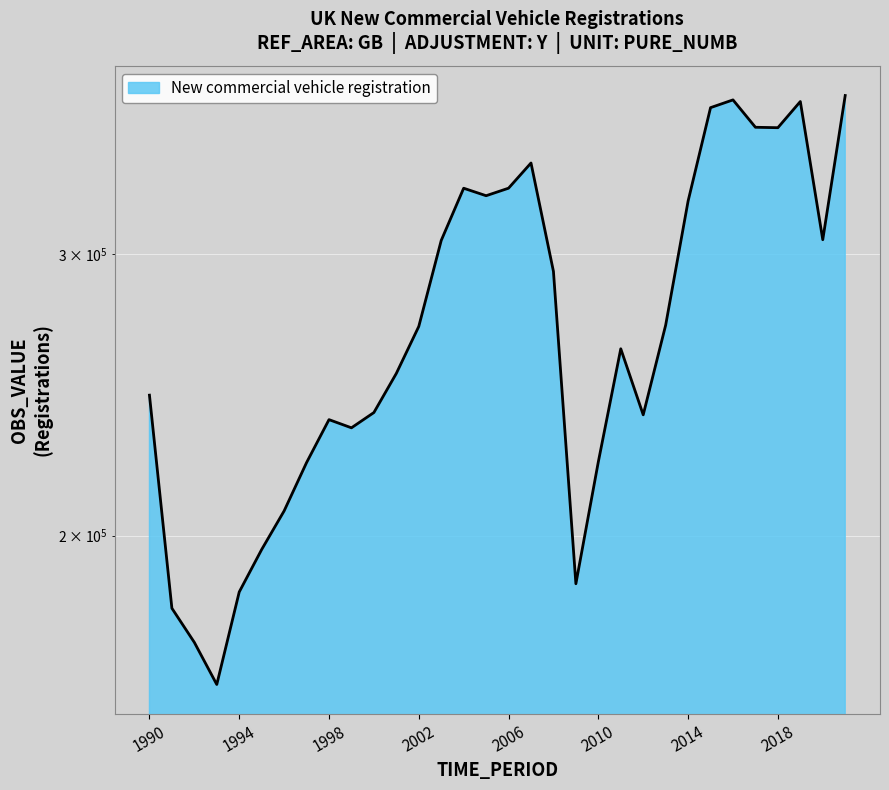

Count the number of categories in the chart.

32